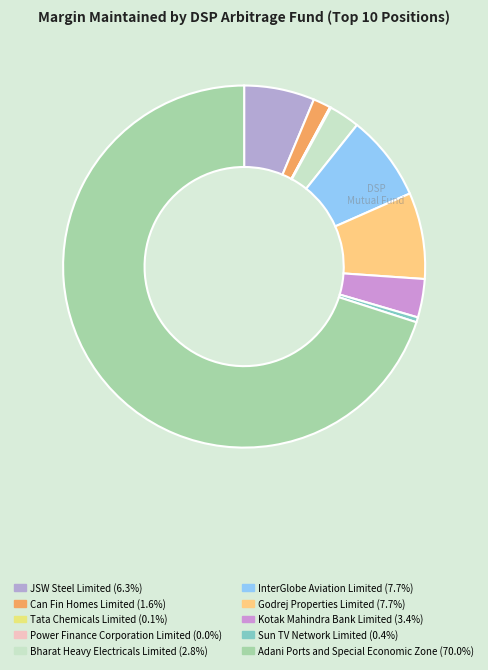

To the nearest percent, what is the difference between the JSW Steel Limited and Power Finance Corporation Limited slice percentages?

6%